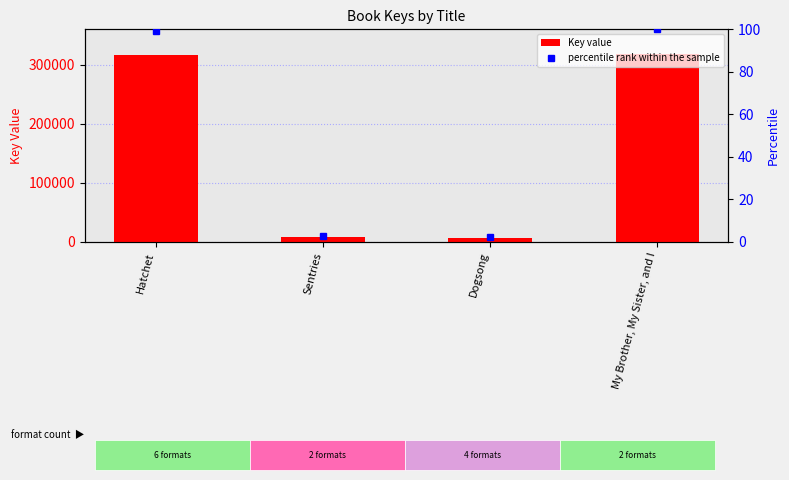

What is the smallest value displayed?

2.1